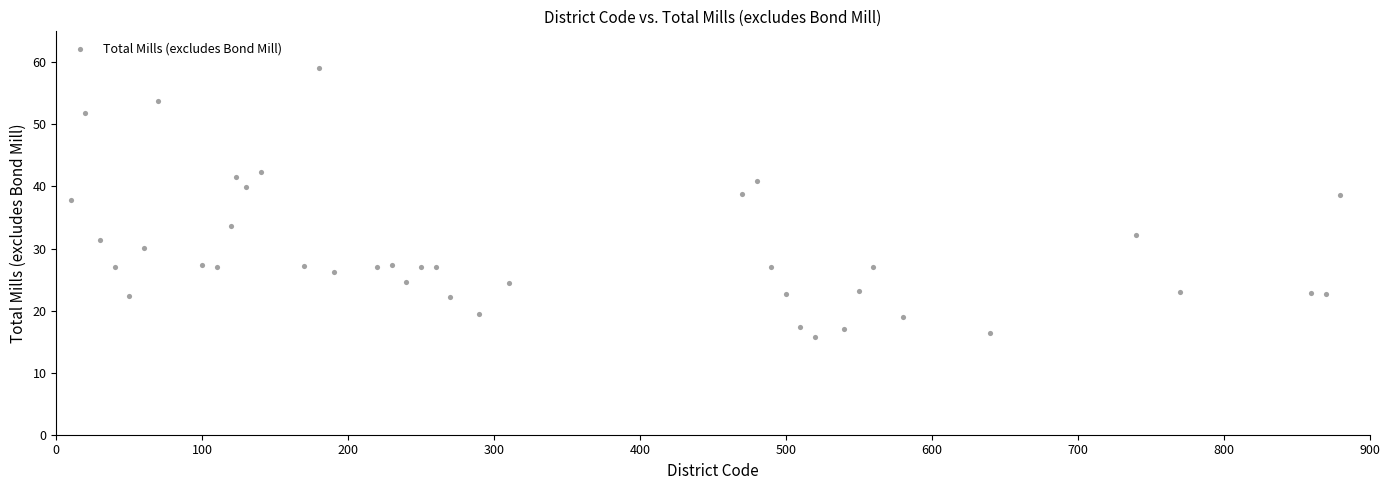

What is the range of Y values (max minus min)?

43.2